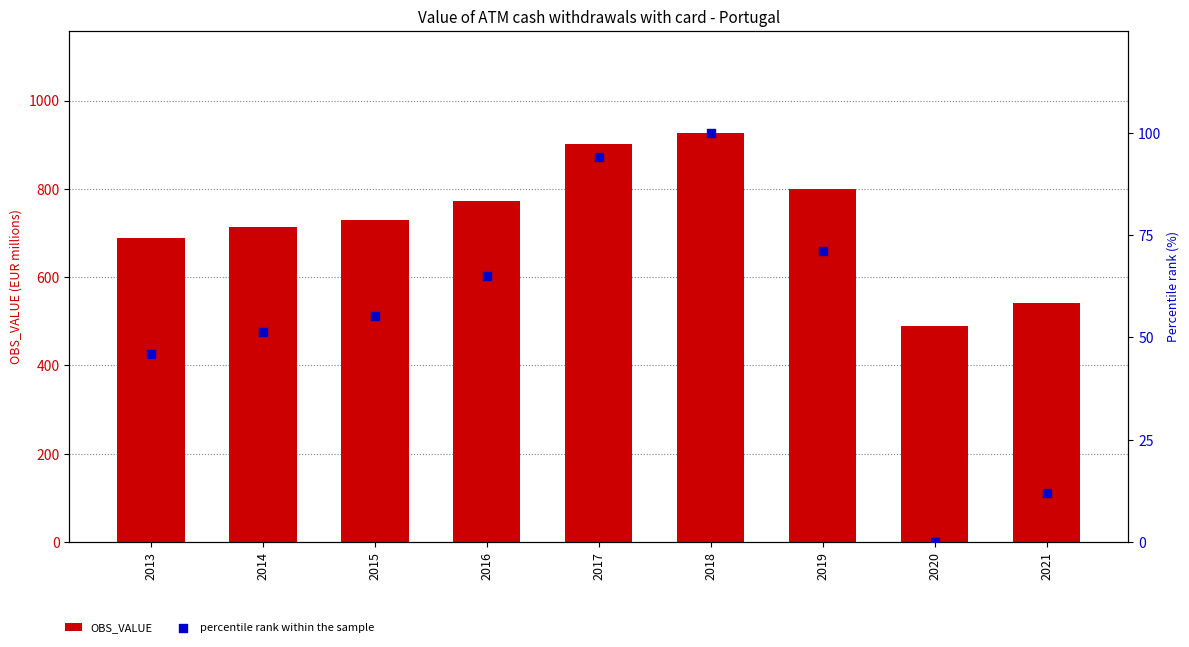

What are all the series names shown in the legend?

OBS_VALUE, percentile rank within the sample